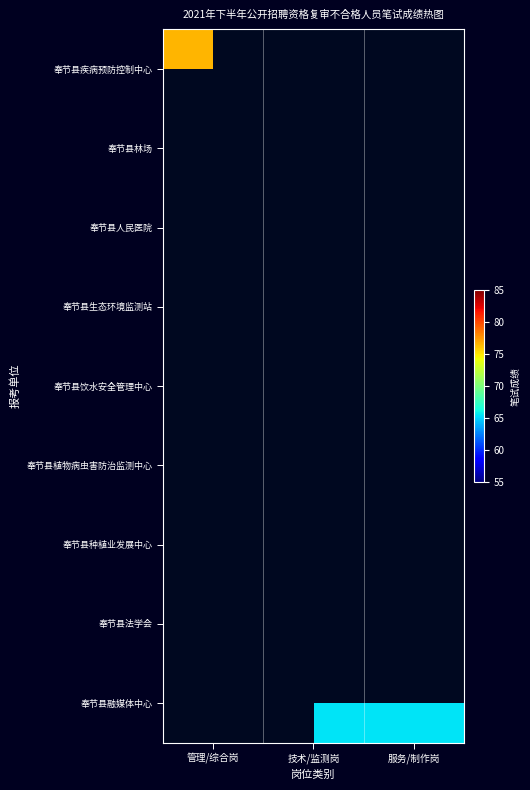

What is the greatest value displayed?

83.0